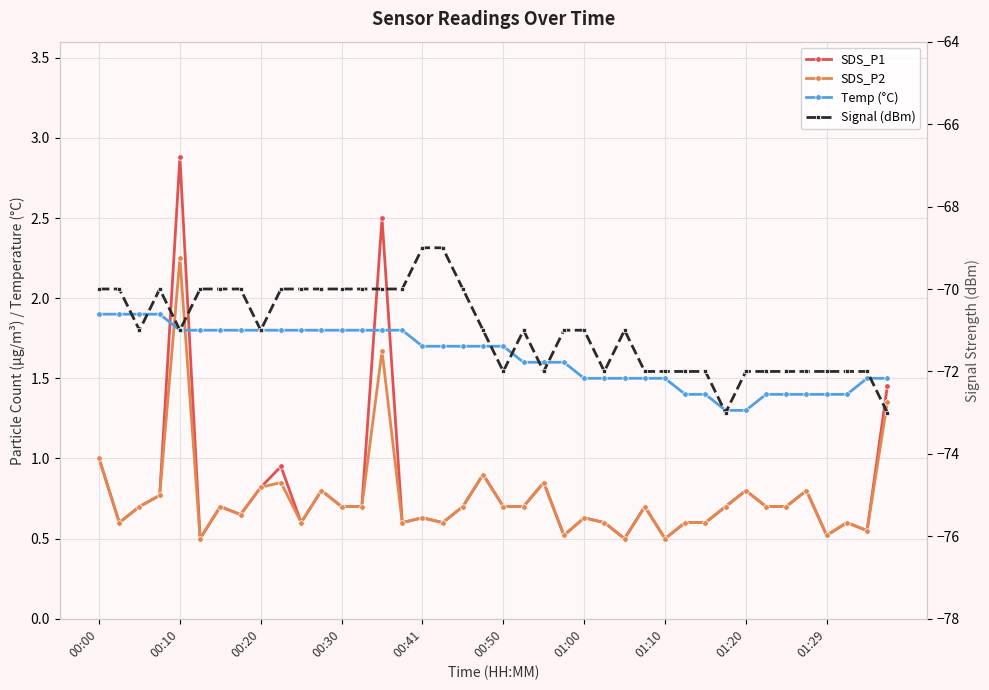

Rank the series at 33 from lowest to highest value.

Signal (dBm), SDS_P1, SDS_P2, Temp (°C)